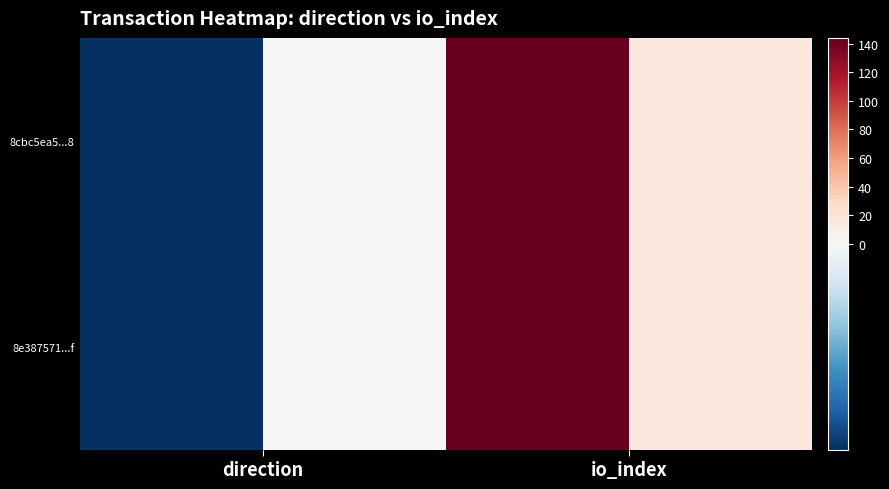

What is the average value of the 8e387571e4caf64e5a6be6646462695c746380f series?

72